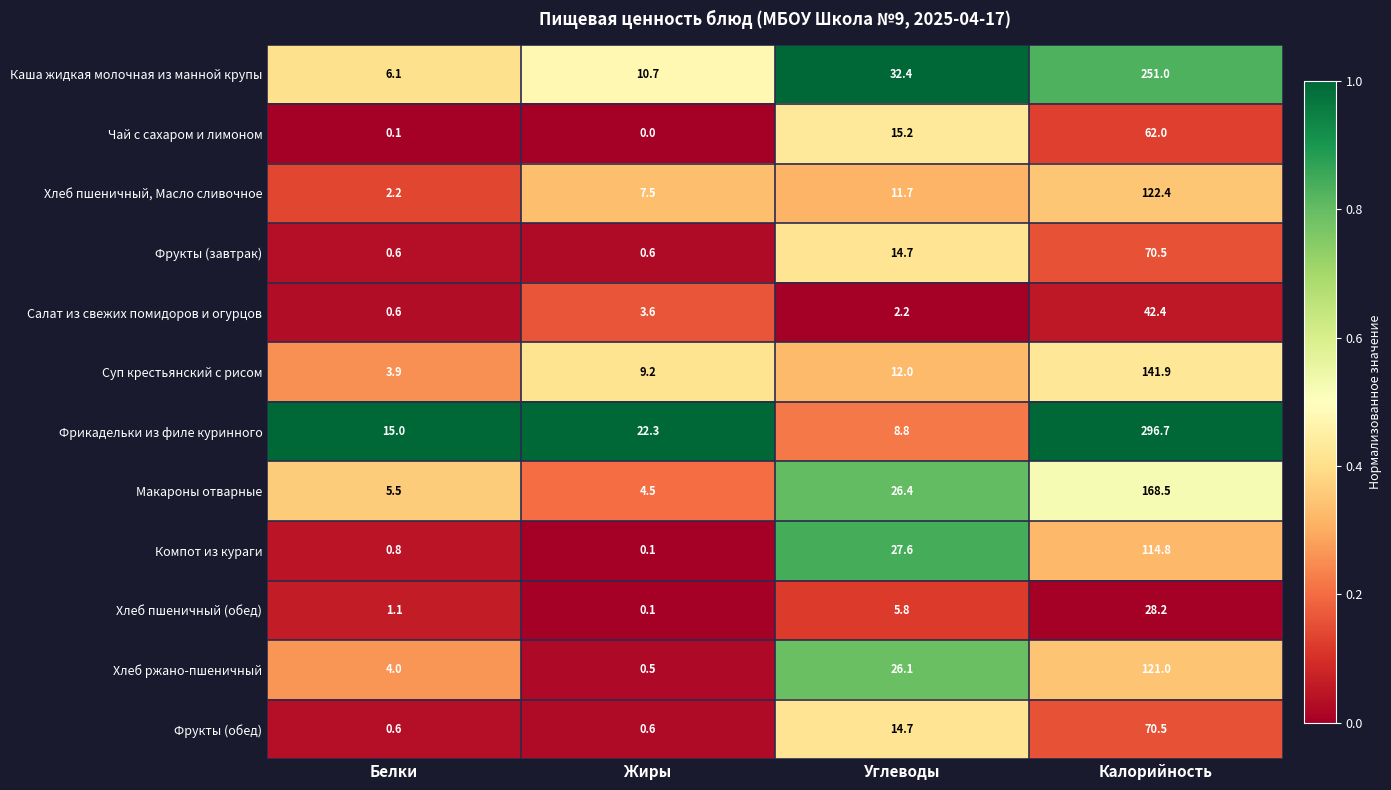

Which series has the largest range (max minus min)?

Фрикадельки из филе куринного